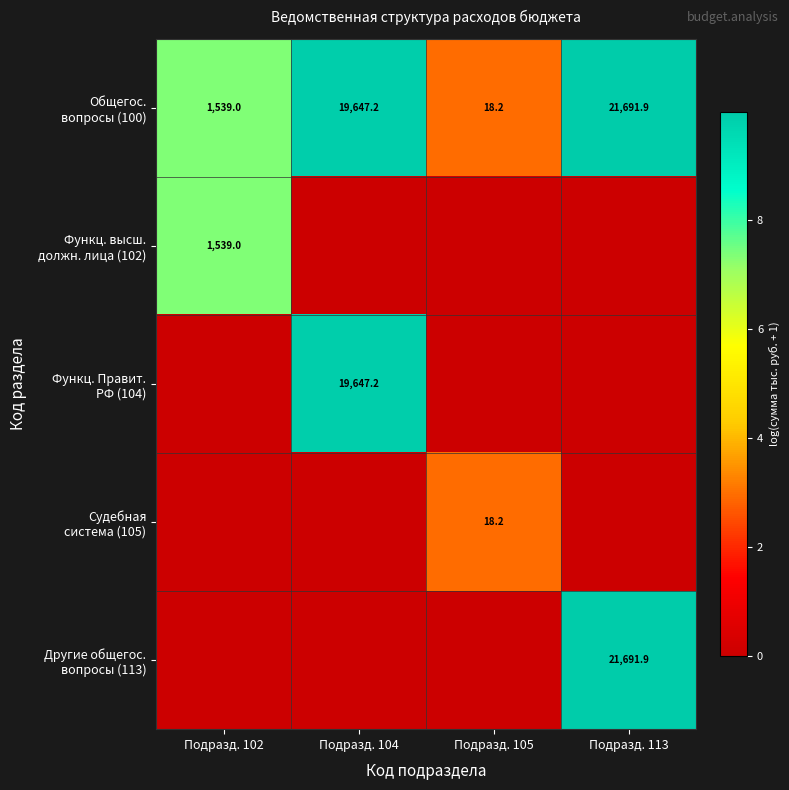

Which category has the highest value across all series?

Подразд. 113